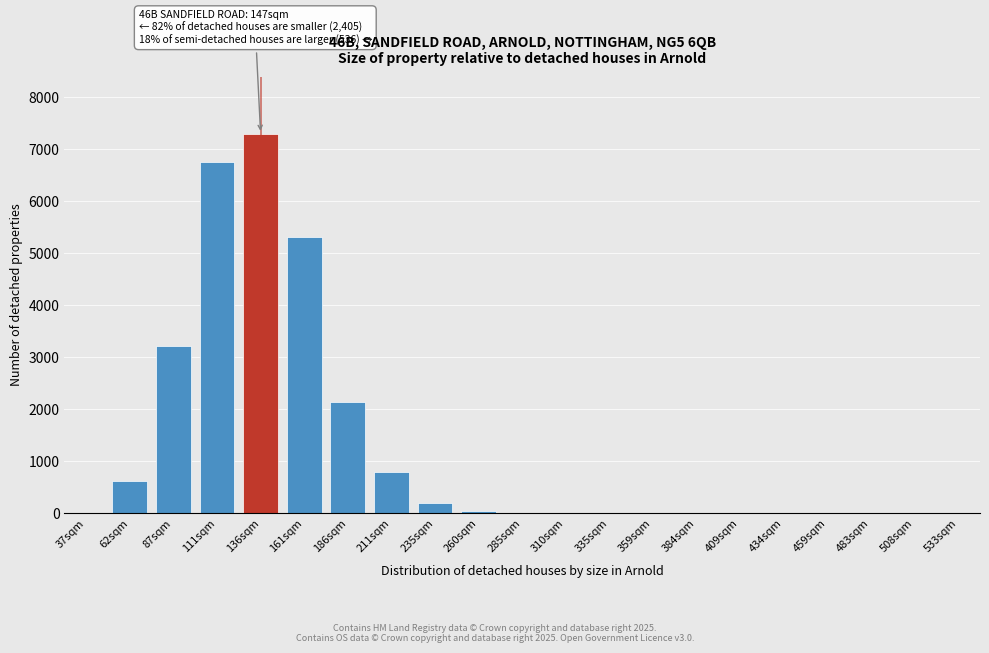

True or false: the data shows 0 at 508sqm.

True